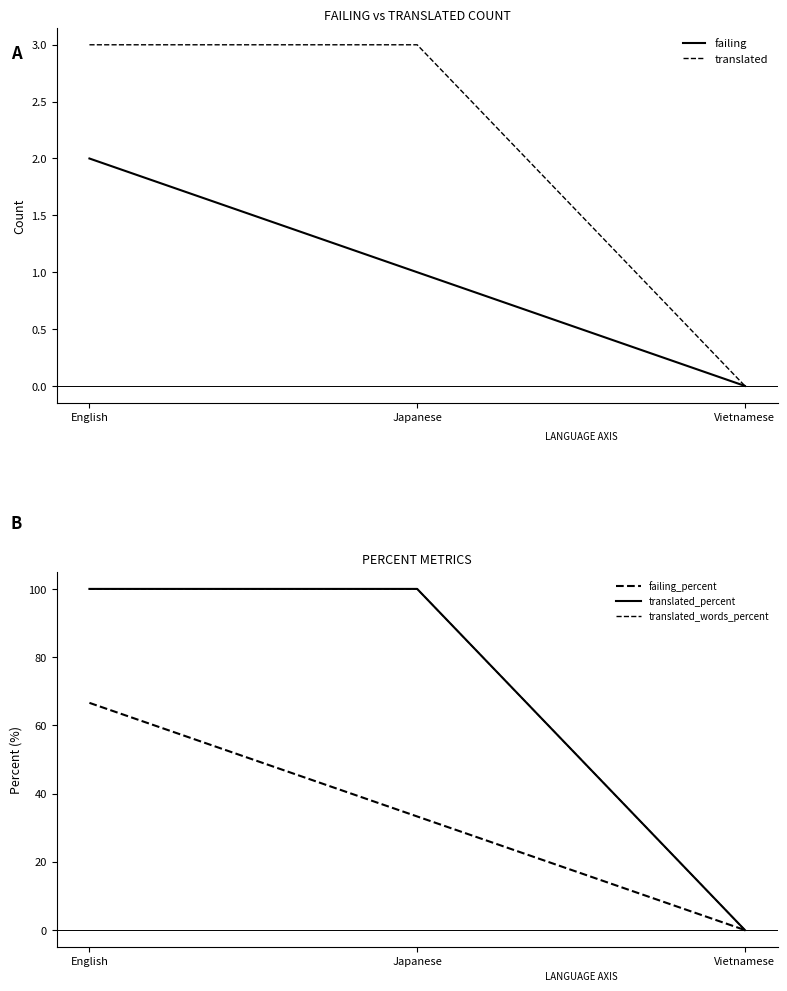

Reading left to right, extract all data points from this chart.

failing: English=2.0	Japanese=1.0	Vietnamese=0.0
translated: English=3.0	Japanese=3.0	Vietnamese=0.0
failing_percent: English=66.6	Japanese=33.3	Vietnamese=0.0
translated_percent: English=100.0	Japanese=100.0	Vietnamese=0.0
translated_words_percent: English=100.0	Japanese=100.0	Vietnamese=0.0